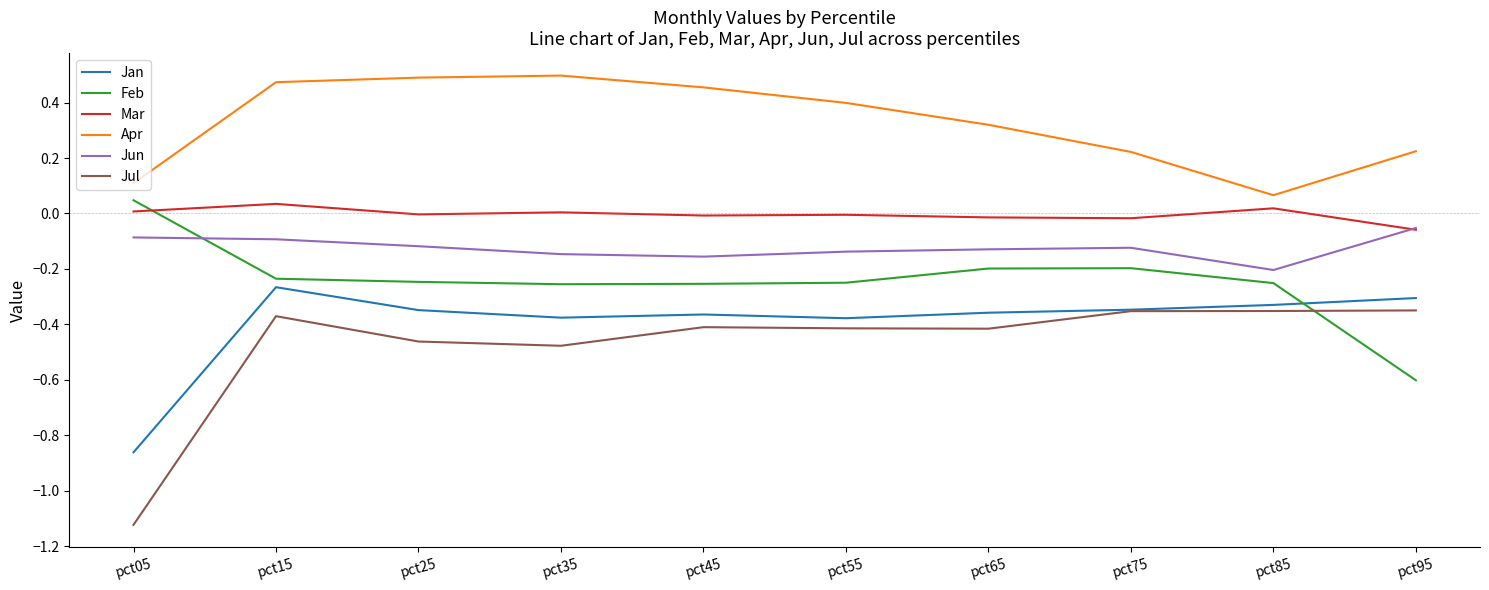

Between pct15 and pct95, which series saw the biggest shift?

Feb